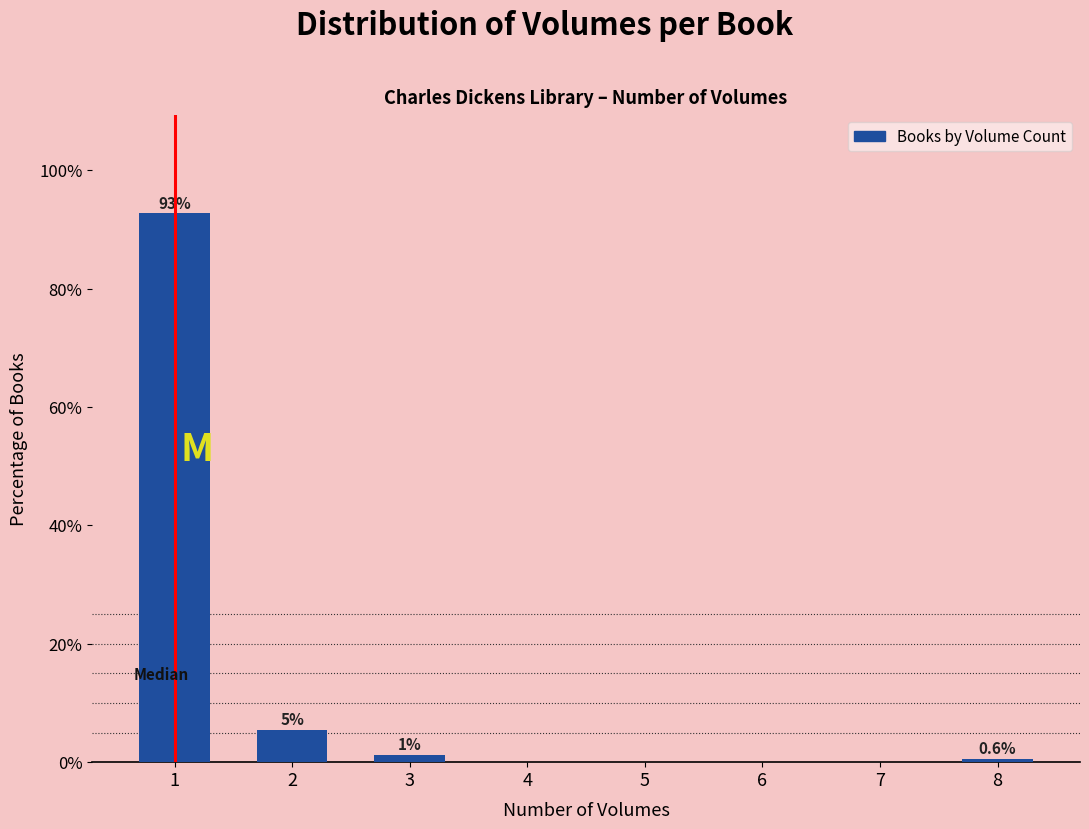

True or false: the data shows 50.0 at 4.

False